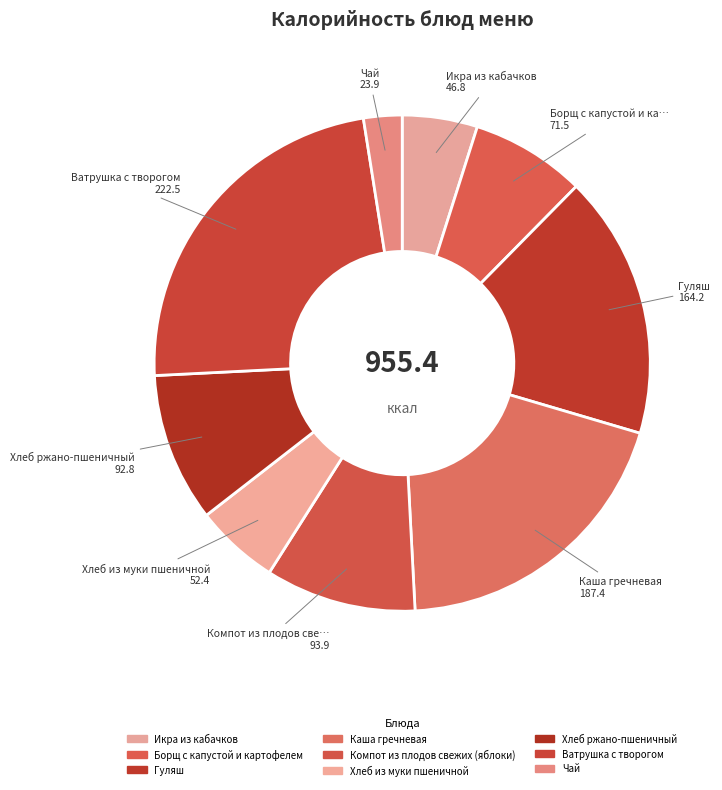

What is the ratio of the value at Компот из плодов свежих (яблоки) to the value at Хлеб ржано-пшеничный?

1.0